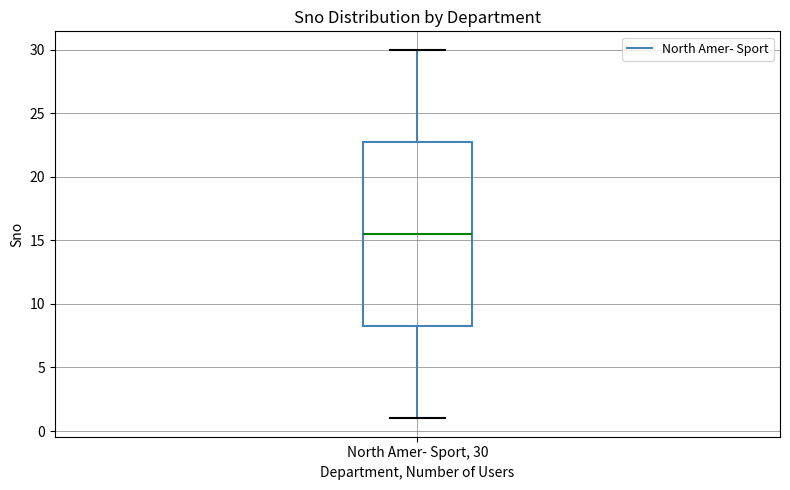

Transcribe this box plot: give where the median line is, the range the box spans, and where the two whiskers end, as read against the y-axis. The values are not printed on the chart, so give them approximately, as read against the axis.

median 15.5, box 8.5 to 23.0, whiskers 1.0 to 30.0